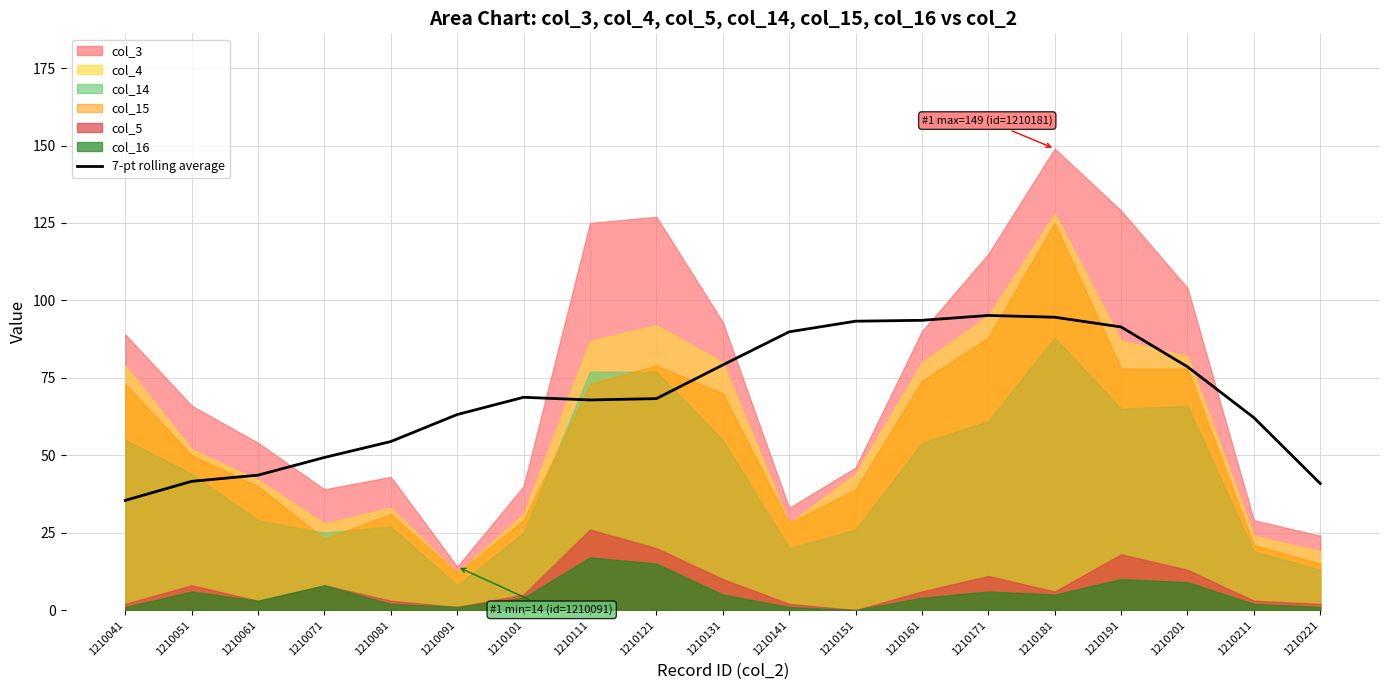

What is the ratio of the value at 1210051 to the value at 1210041?

1.2